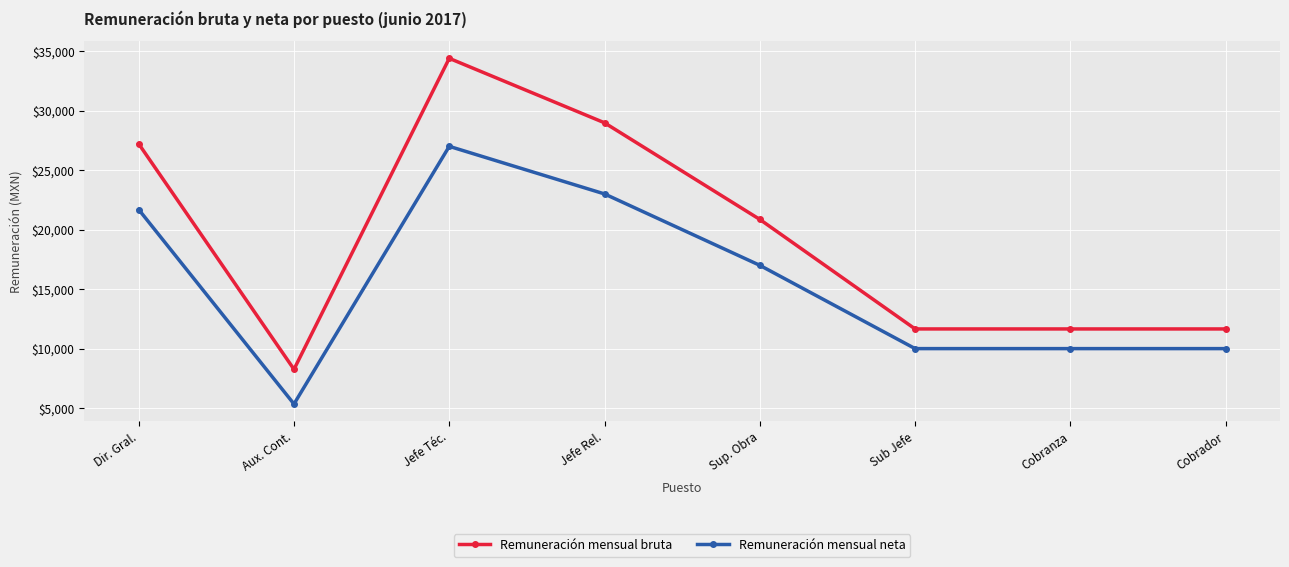

Which category has the lowest value in the Remuneración mensual bruta series?

Aux. Cont.